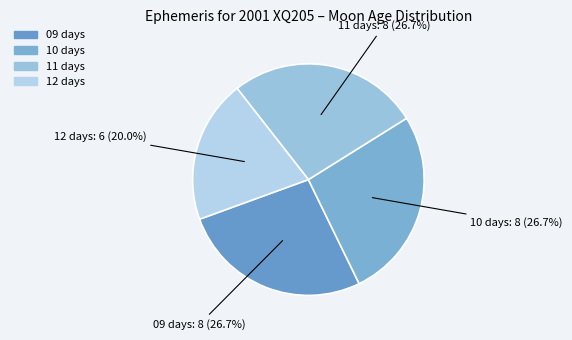

To the nearest percent, what percentage of the pie is 09 days?

27%